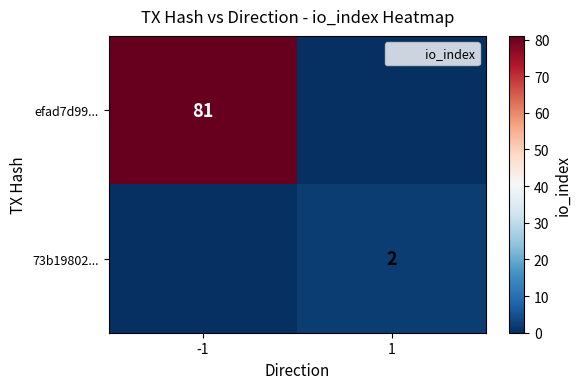

What is the maximum value for 73b19802...?

2